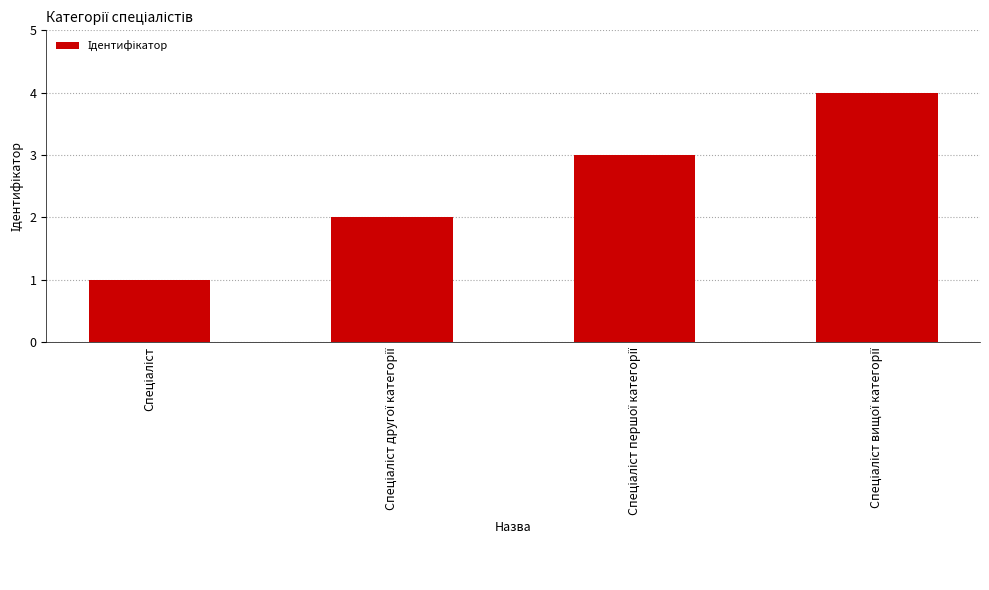

What is the difference between the maximum and minimum values?

3